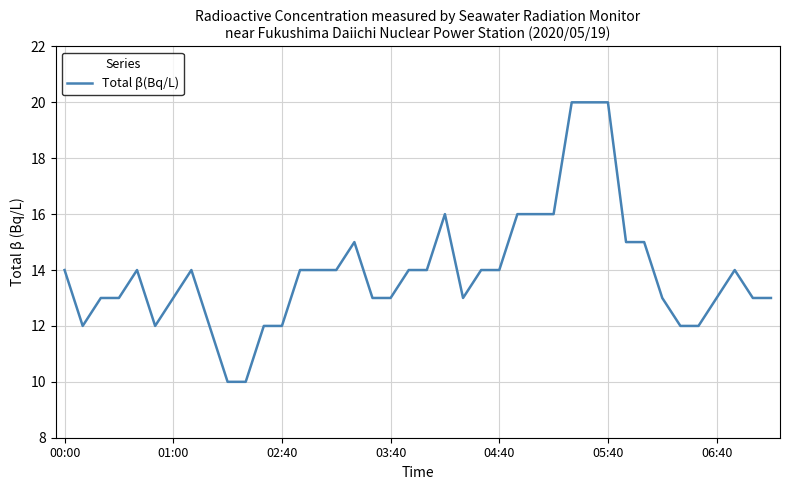

What is the maximum value shown in the chart?

20